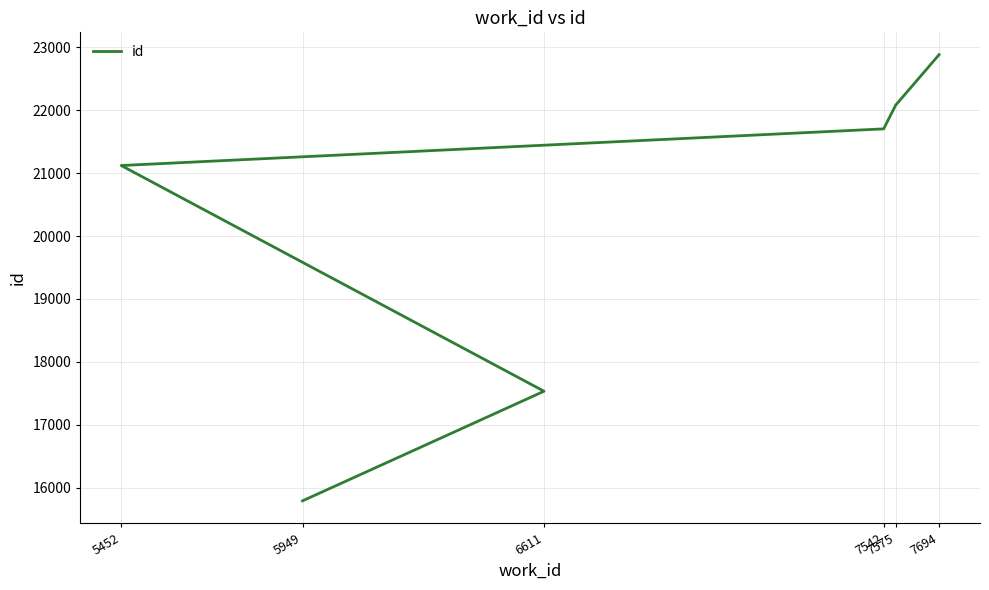

What is the change in value from 6611 to 7575?

+4544